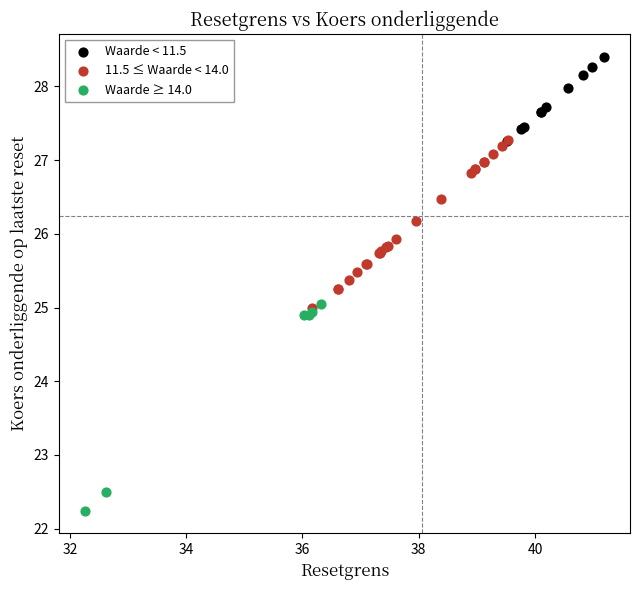

Which series reaches the minimum Y coordinate?

Waarde ≥ 14.0